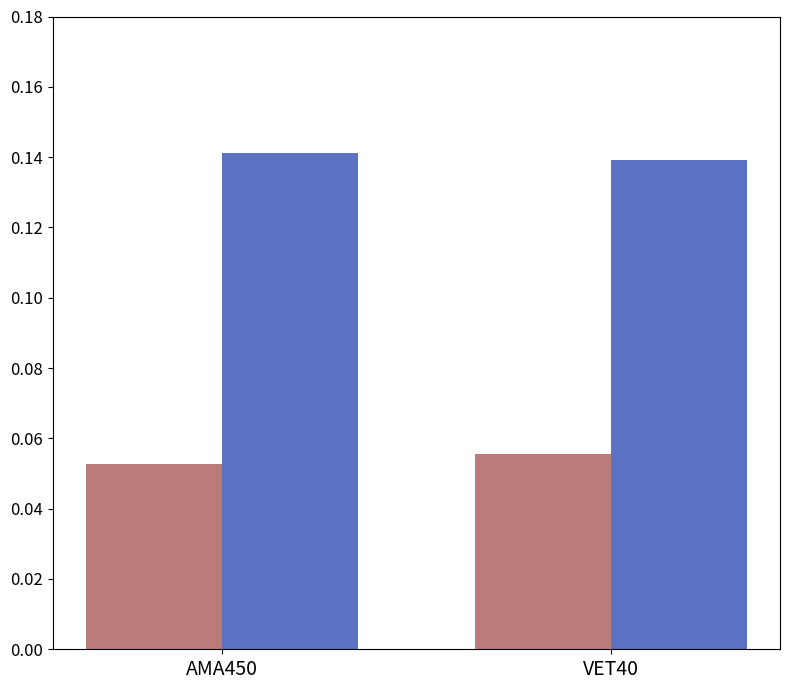

How many bars are there in each group?

2